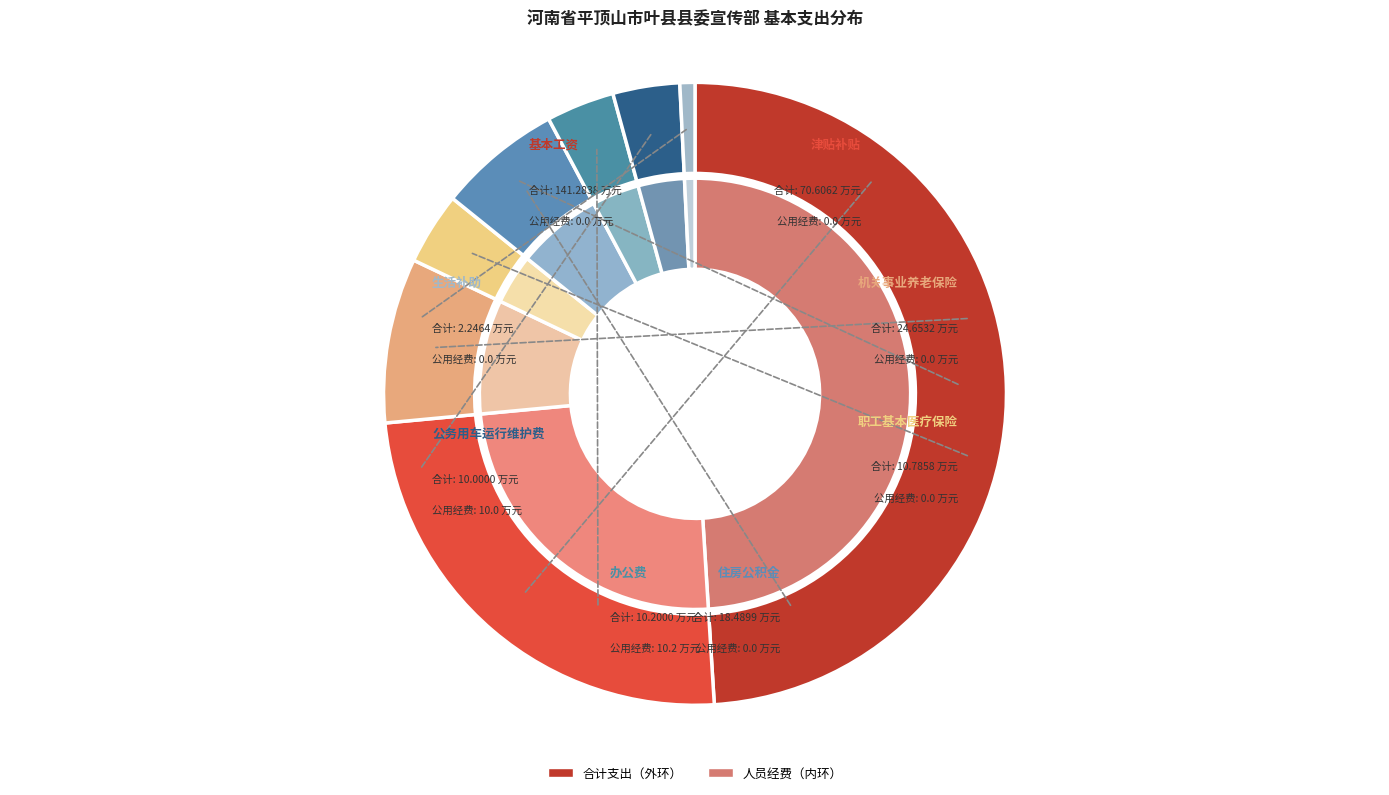

To the nearest percent, what is the average slice percentage?

12%